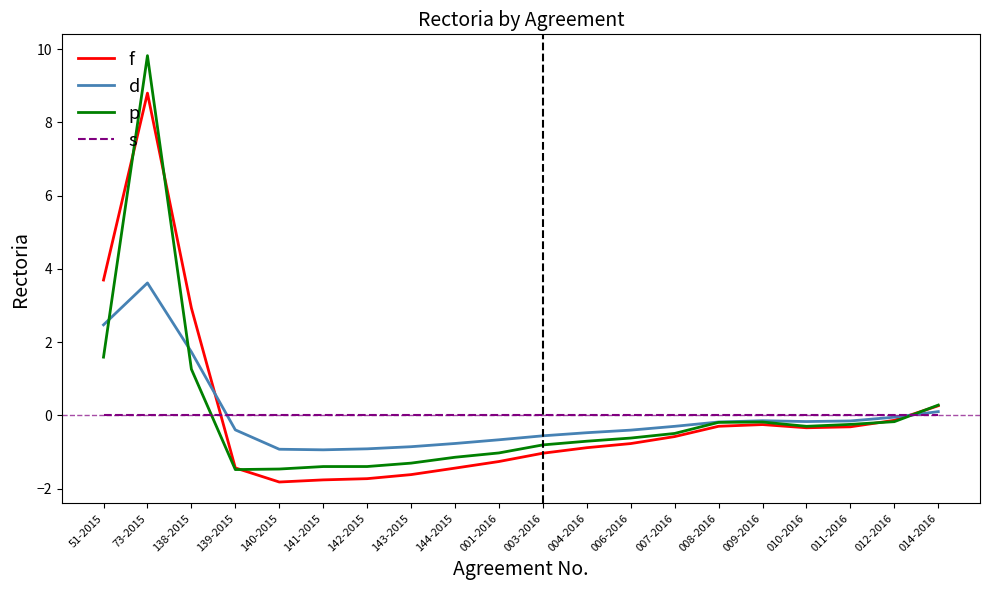

What are all the series names shown in the legend?

f, d, p, s